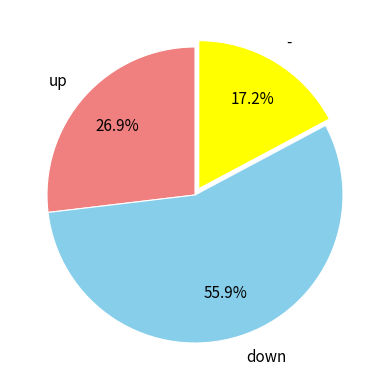

Is it true that up is 19% of the pie?

False